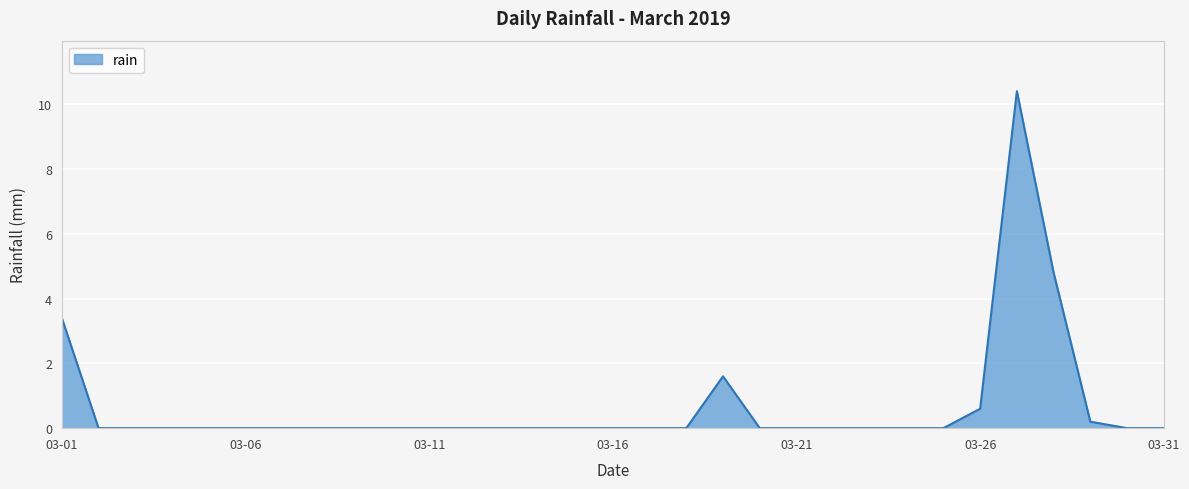

What is the greatest value displayed?

10.4